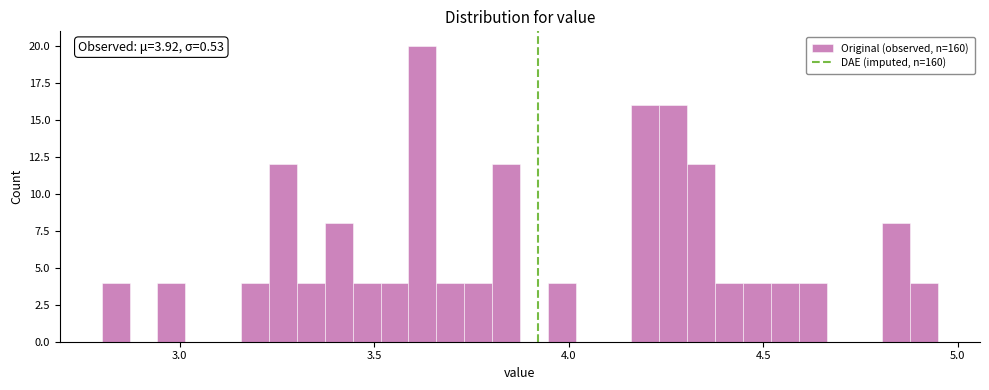

Read against the x-axis, roughly where is the centre of the tallest bar?

3.60